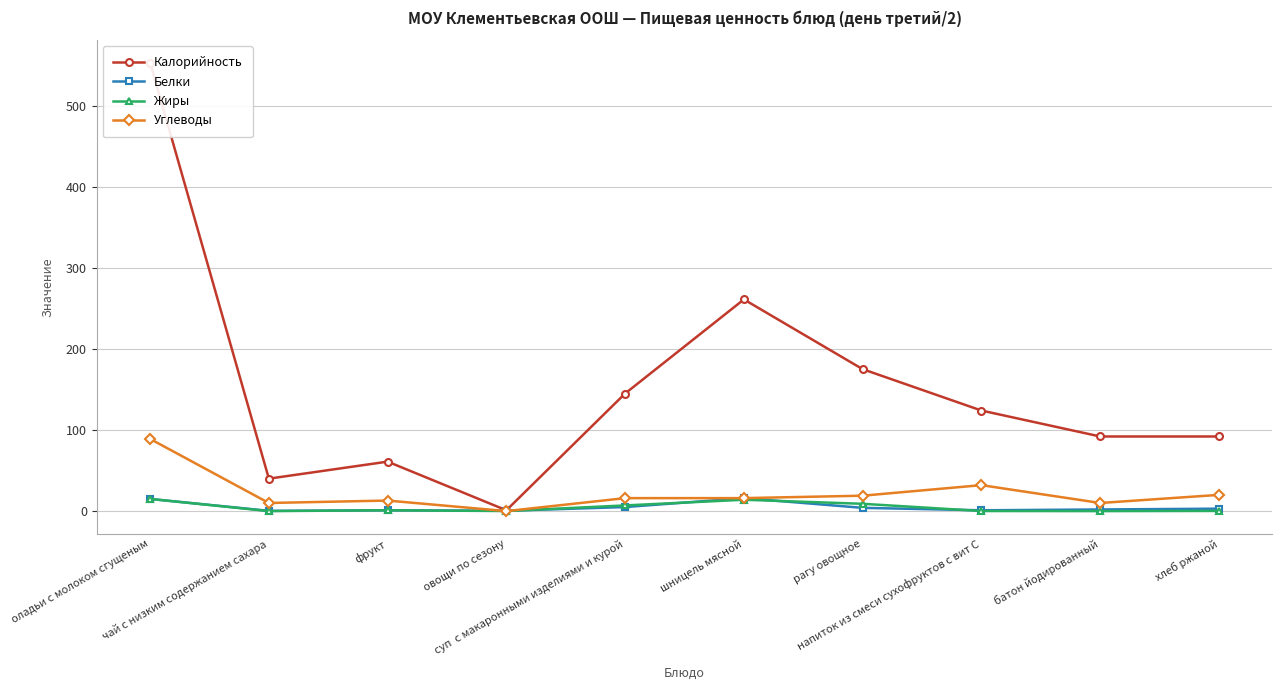

What is the value of the Углеводы point at the 5th from the left?

16.0